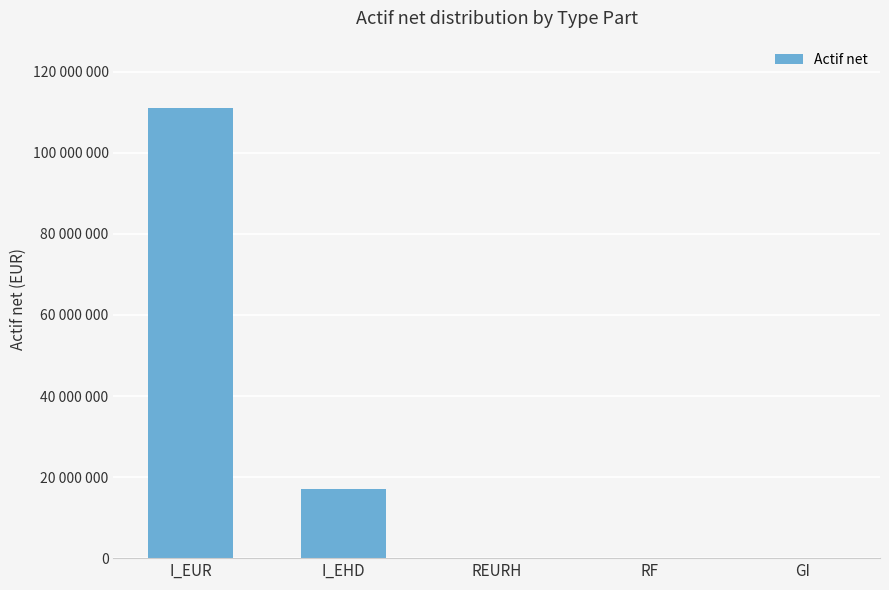

Where does the data first go above 12201?

I_EUR